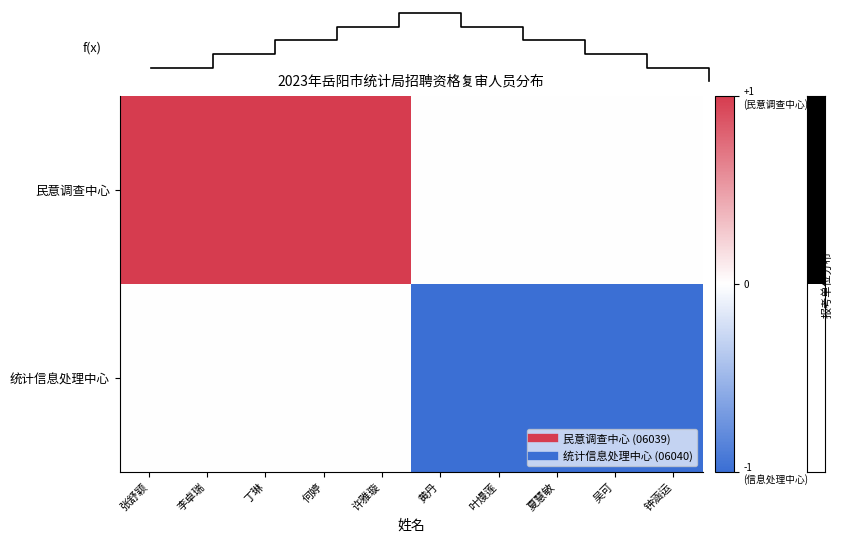

The value of row_0 at 钟涵运 is 0. True or false?

True